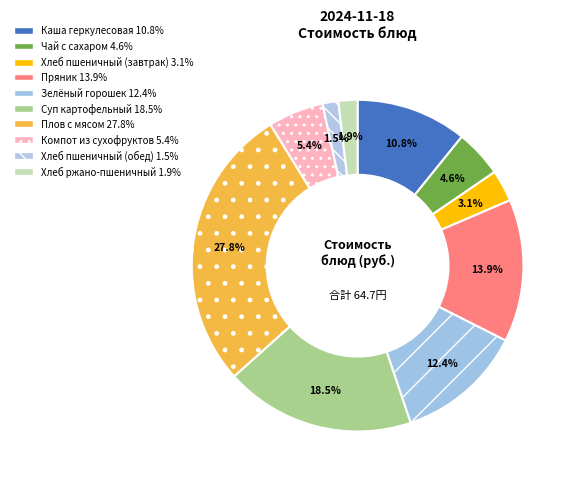

Does any single category account for the majority?

No